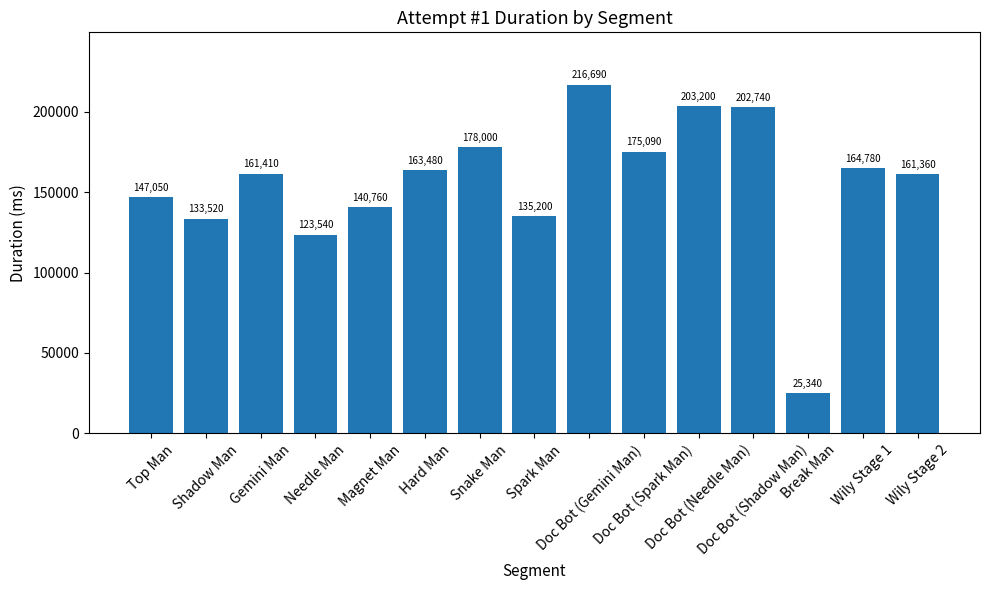

Reading left to right, what are all the values shown in this chart?

147050	133520	161410	123540	140760	163480	178000	135200	216690	175090	203200	202740	25340	164780	161360